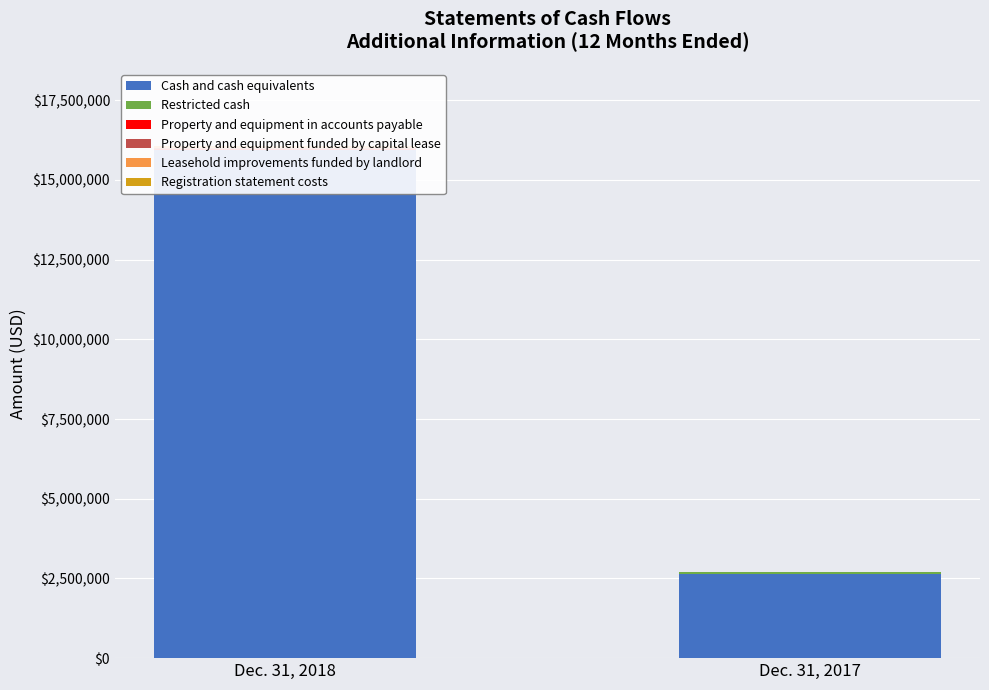

What is the total value across all series at Dec. 31, 2018?

16073896